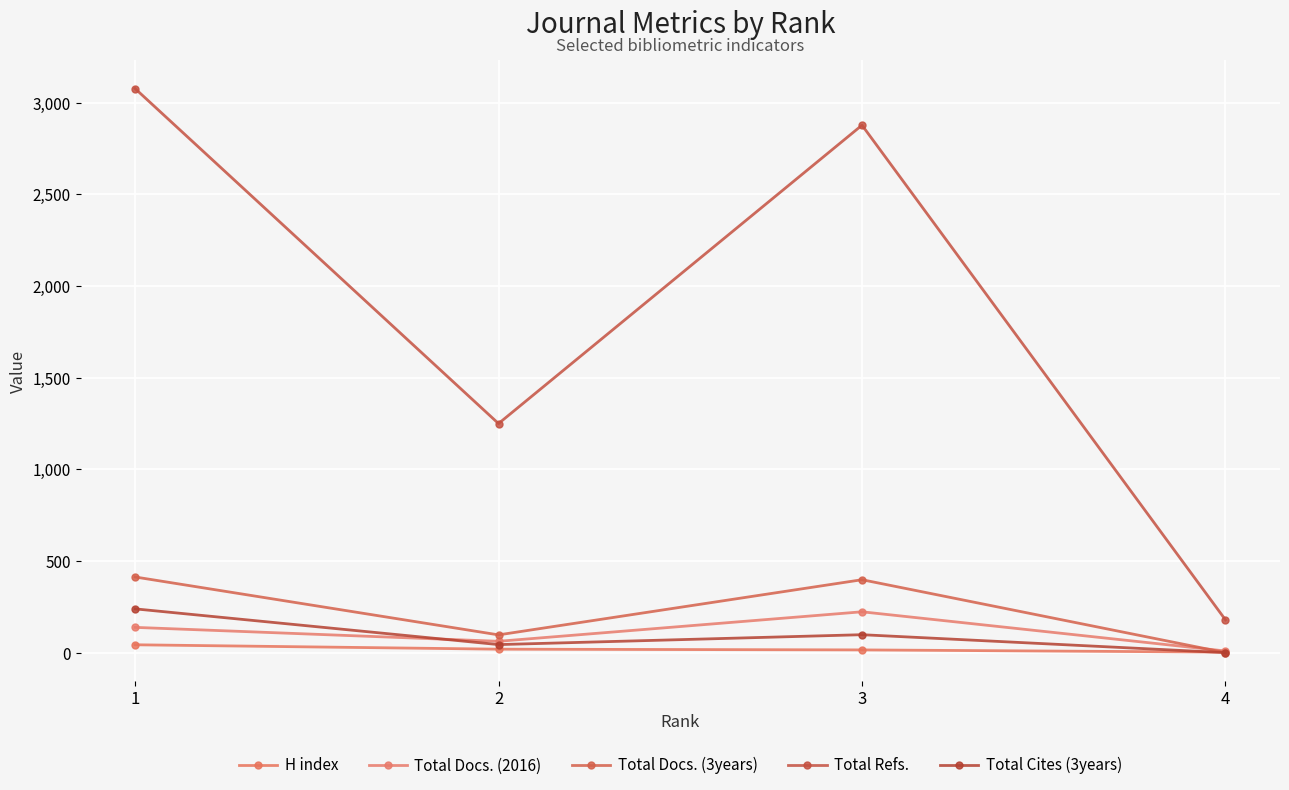

Is this an area chart (filled region under the line)?

No